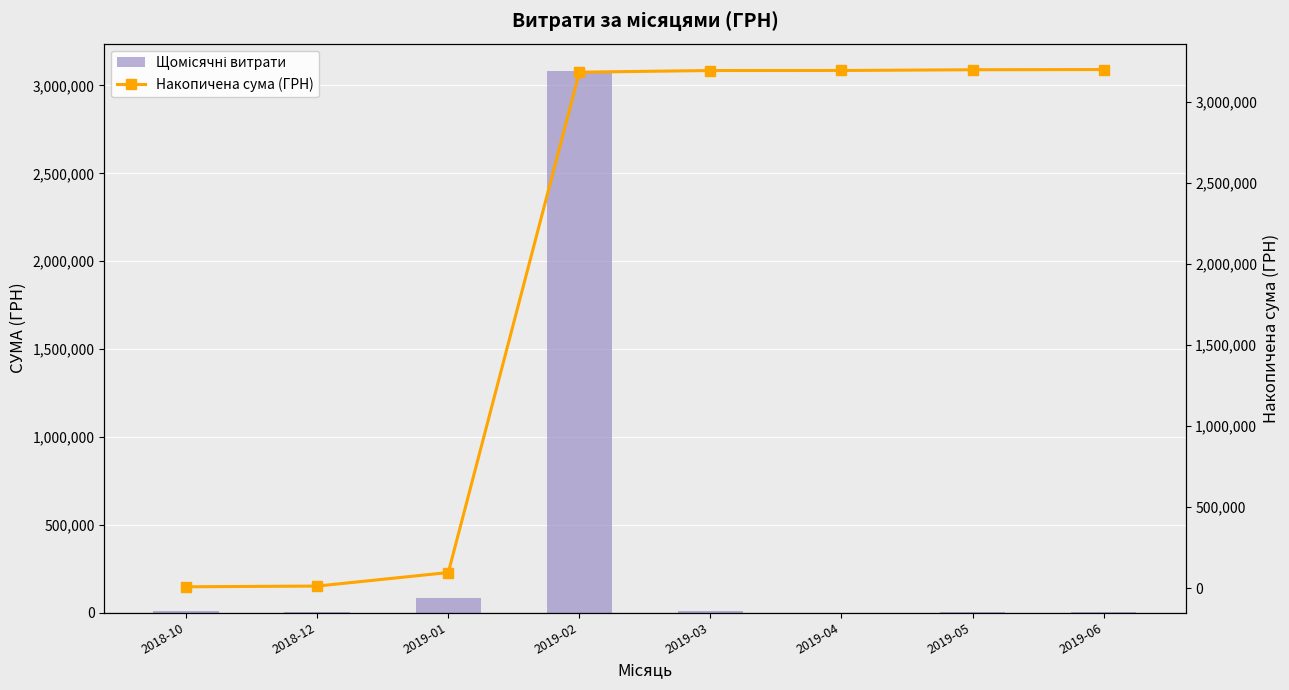

Reading left to right, extract all data points from this chart.

Щомісячні витрати: 2018-10=9345.2	2018-12=4400.0	2019-01=83483.7	2019-02=3083448.5	2019-03=10264.4	2019-04=135.5	2019-05=4673.7	2019-06=1289.2
Накопичена сума (ГРН): 2018-10=9345.2	2018-12=13745.2	2019-01=97228.9	2019-02=3180677.5	2019-03=3190941.9	2019-04=3191077.4	2019-05=3195751.0	2019-06=3197040.3